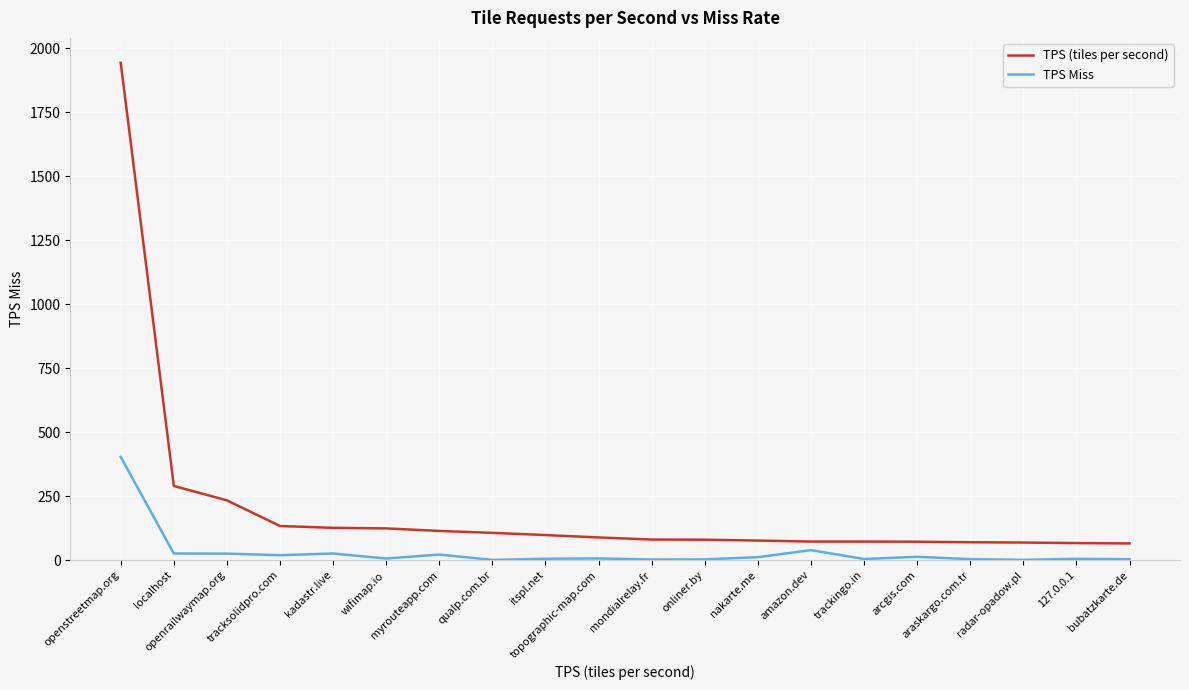

True or false: TPS Miss and TPS (tiles per second) intersect in this chart.

False